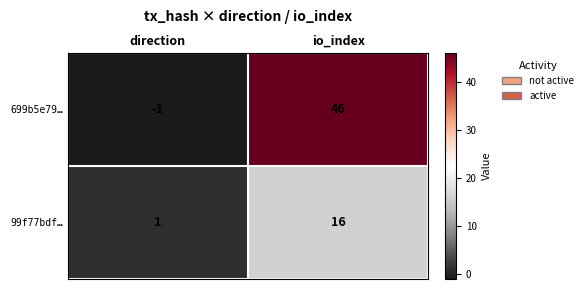

Reading right to left, list all the values displayed in this chart.

699b5e79…: 46	-1
99f77bdf…: 16	1